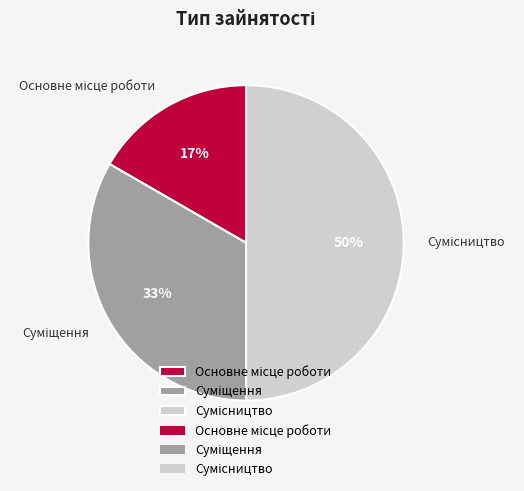

To the nearest percent, what is the difference between the largest and smallest slice percentages?

33%